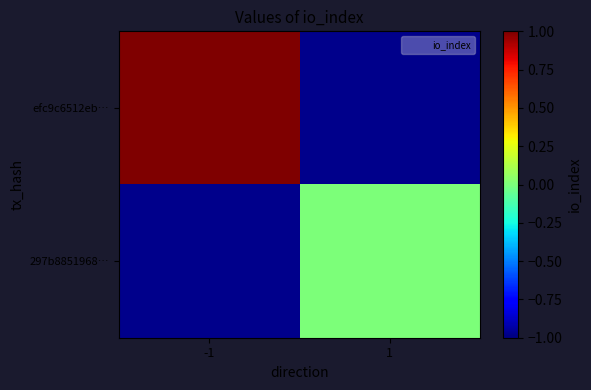

Which category has the highest value in the efc9c6512eb… series?

-1